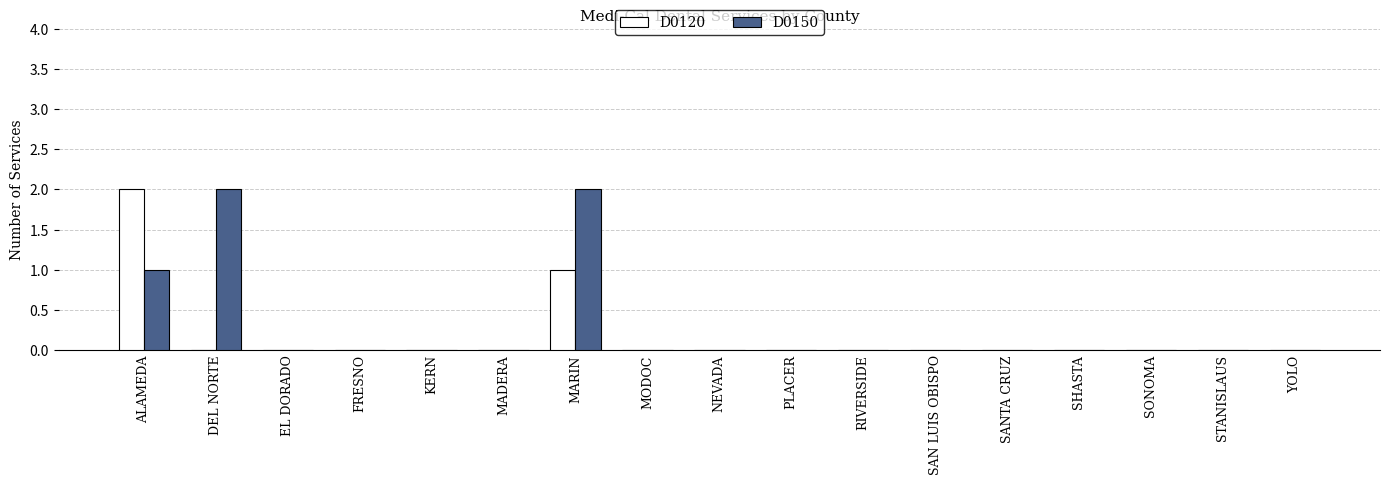

True or false: D0150 has a value of 1 at SHASTA.

False